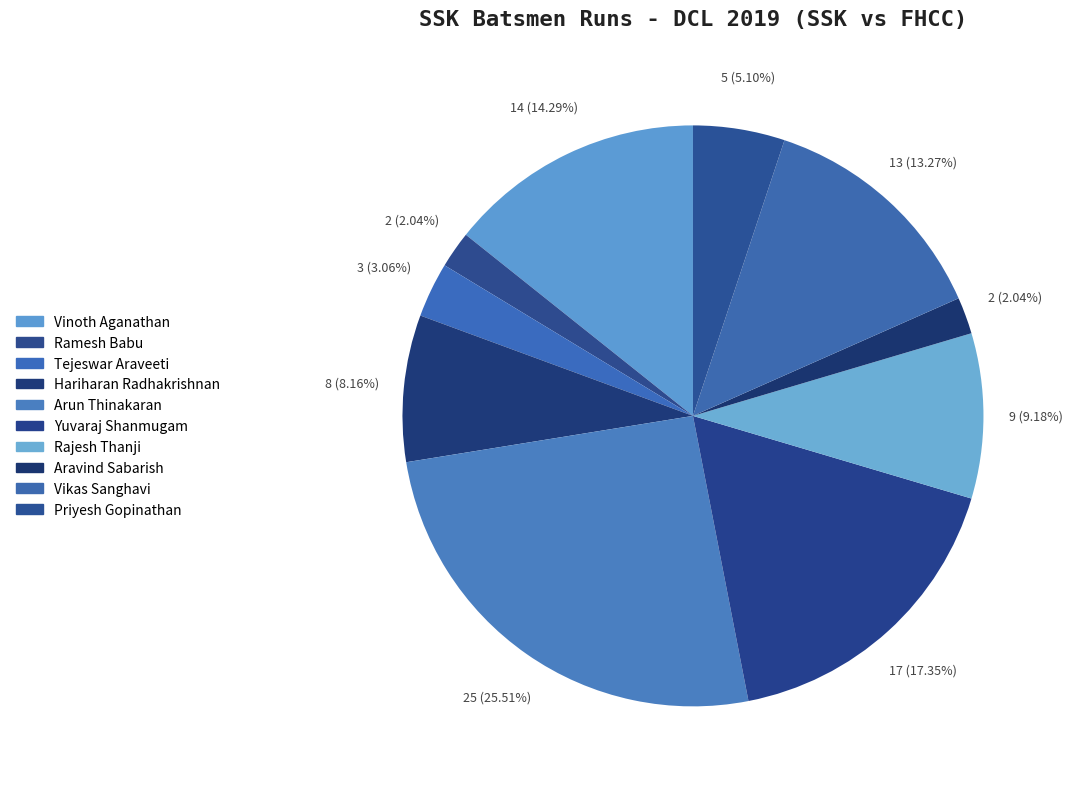

Does any single category account for the majority?

No